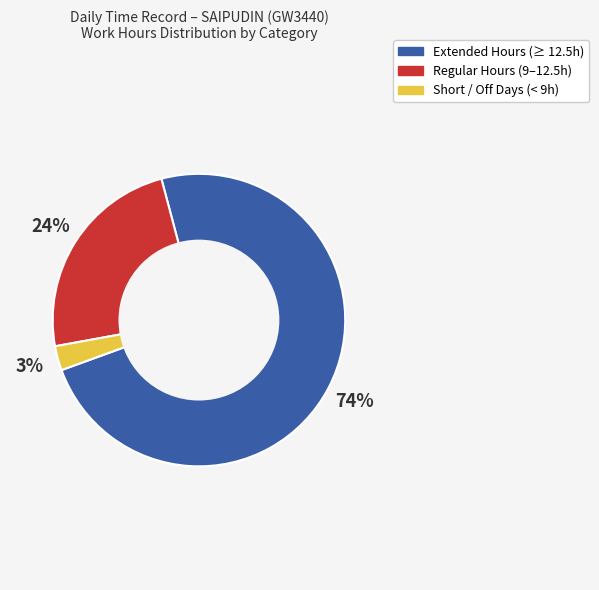

Is there any slice that represents more than half of the pie?

Yes